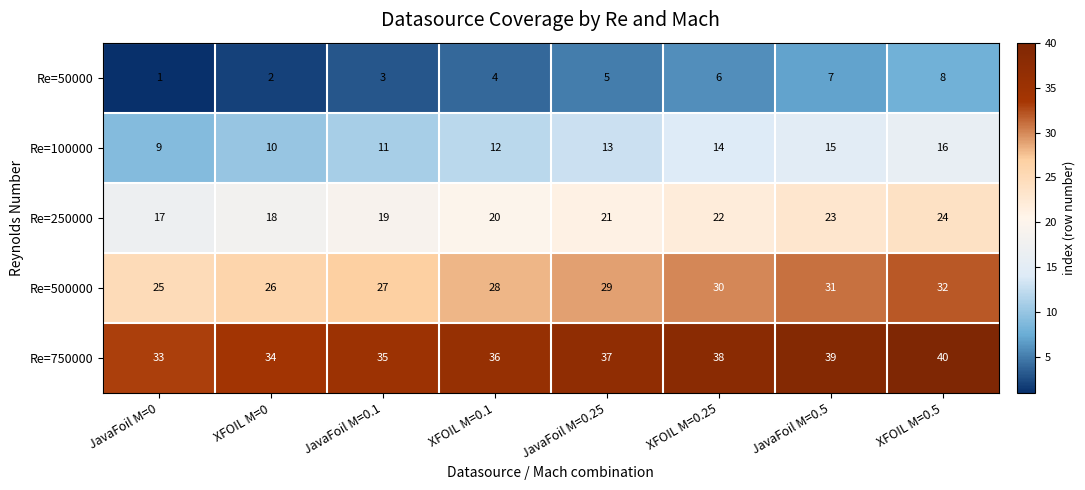

What is the greatest value displayed?

40